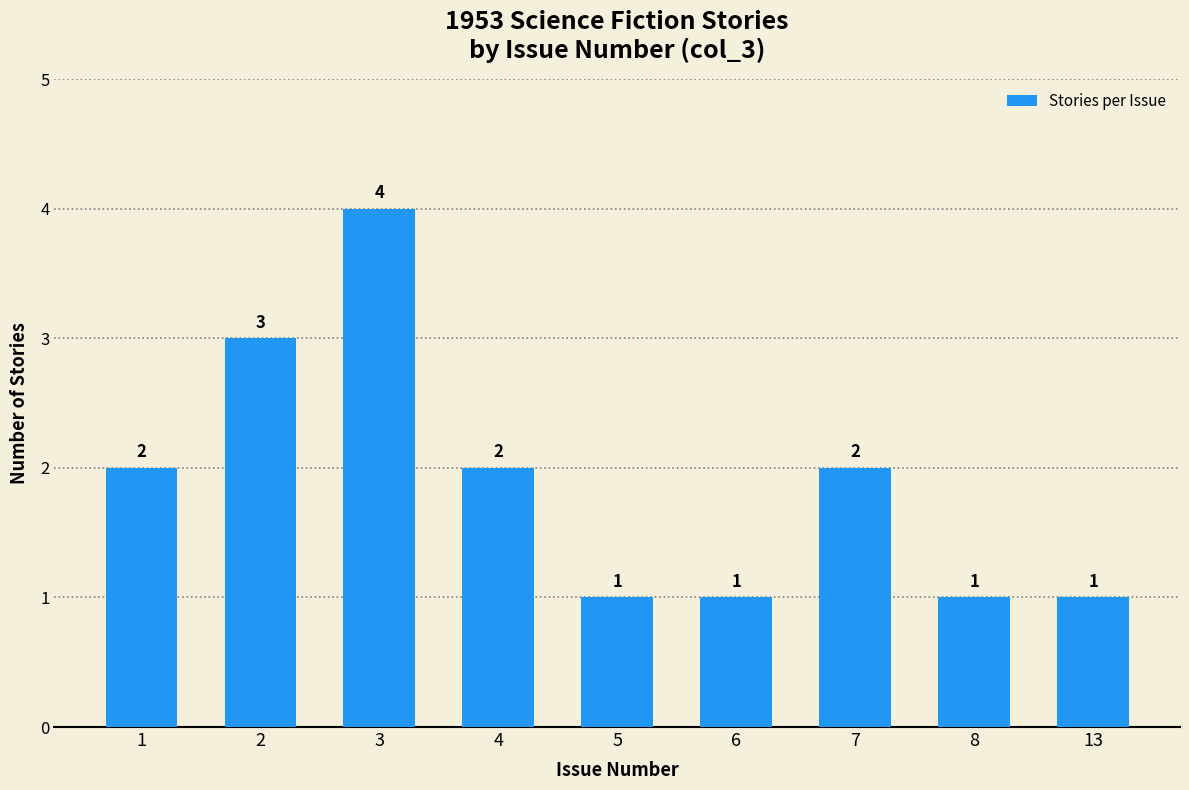

The value at 8 is 1. True or false?

True